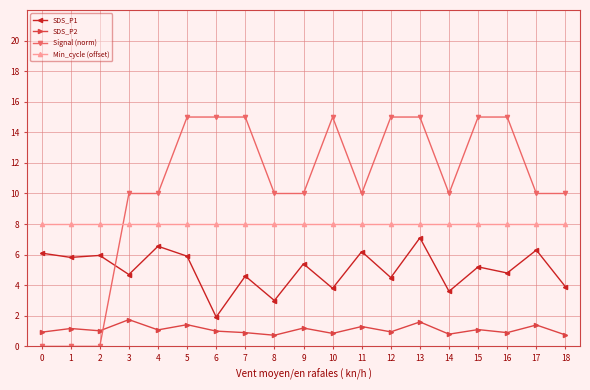

What is the difference between the second highest and minimum values in the SDS_P2 series?

0.9